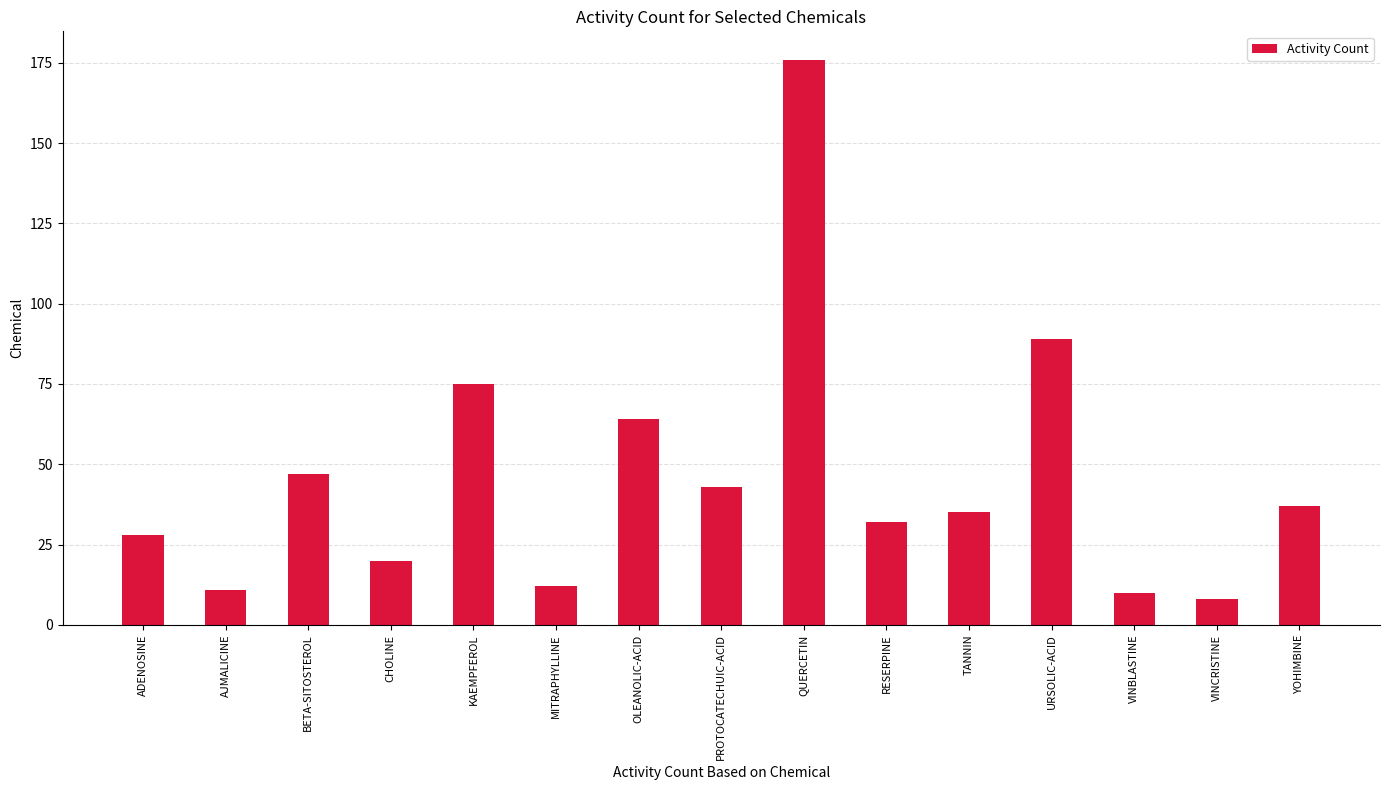

Reading left to right, transcribe all the data shown in this chart.

ADENOSINE=28	AJMALICINE=11	BETA-SITOSTEROL=47	CHOLINE=20	KAEMPFEROL=75	MITRAPHYLLINE=12	OLEANOLIC-ACID=64	PROTOCATECHUIC-ACID=43	QUERCETIN=176	RESERPINE=32	TANNIN=35	URSOLIC-ACID=89	VINBLASTINE=10	VINCRISTINE=8	YOHIMBINE=37